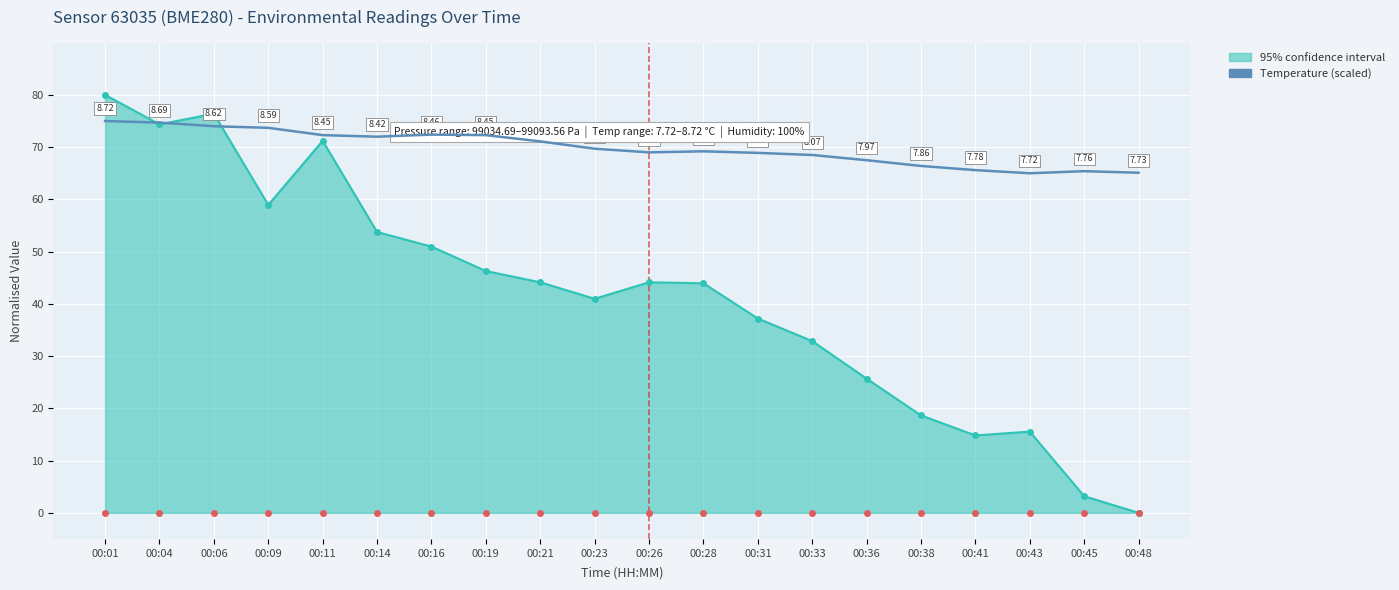

What is the average value of the 95% confidence interval series?

41.7